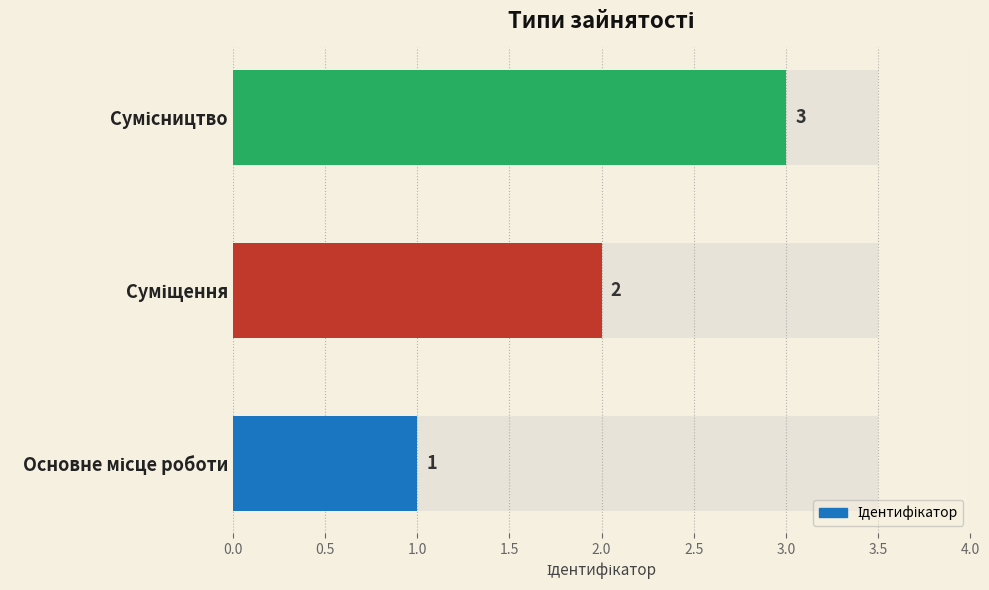

What is the average value?

2